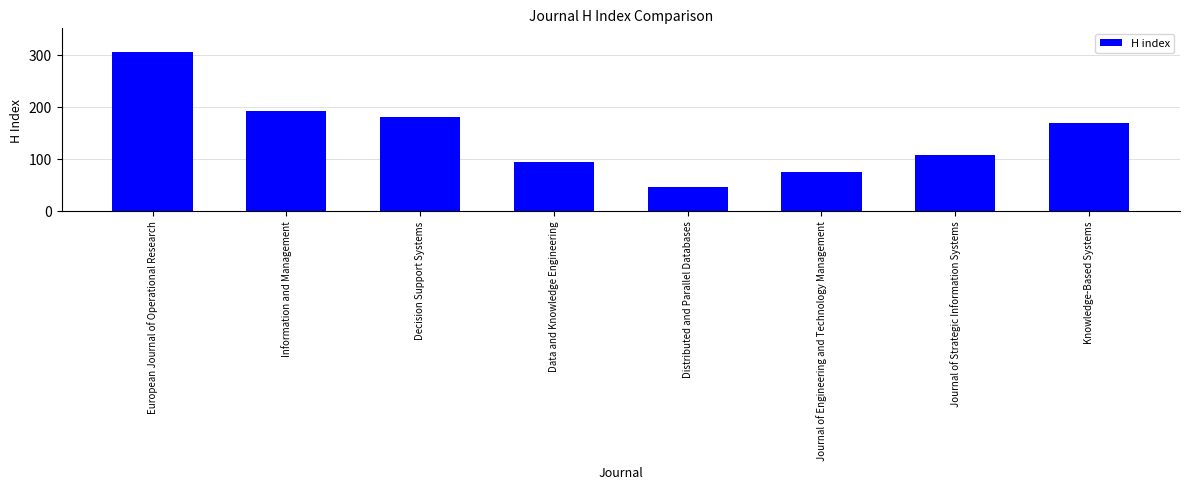

Reading left to right, what are all the values shown in this chart?

European Journal of Operational Research=305	Information and Management=191	Decision Support Systems=180	Data and Knowledge Engineering=94	Distributed and Parallel Databases=46	Journal of Engineering and Technology Management=75	Journal of Strategic Information Systems=107	Knowledge-Based Systems=169